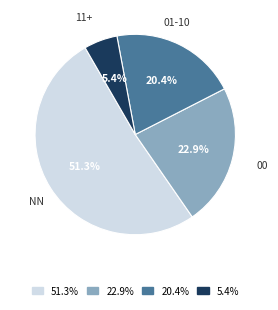

Is the sum of 5.4% and 22.9% greater than half?

No